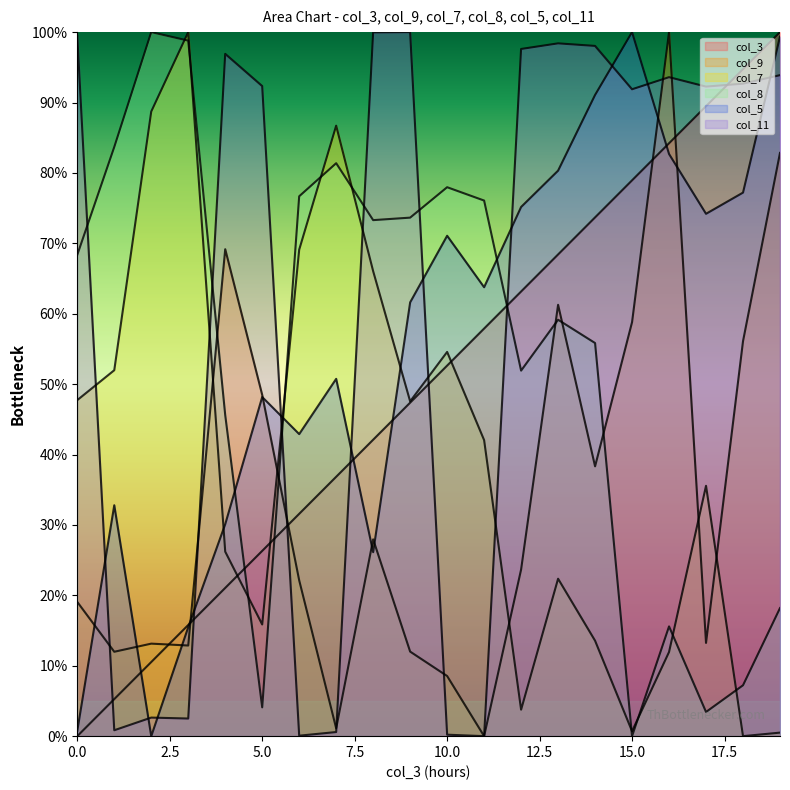

Which series has the largest total across all categories?

col_11